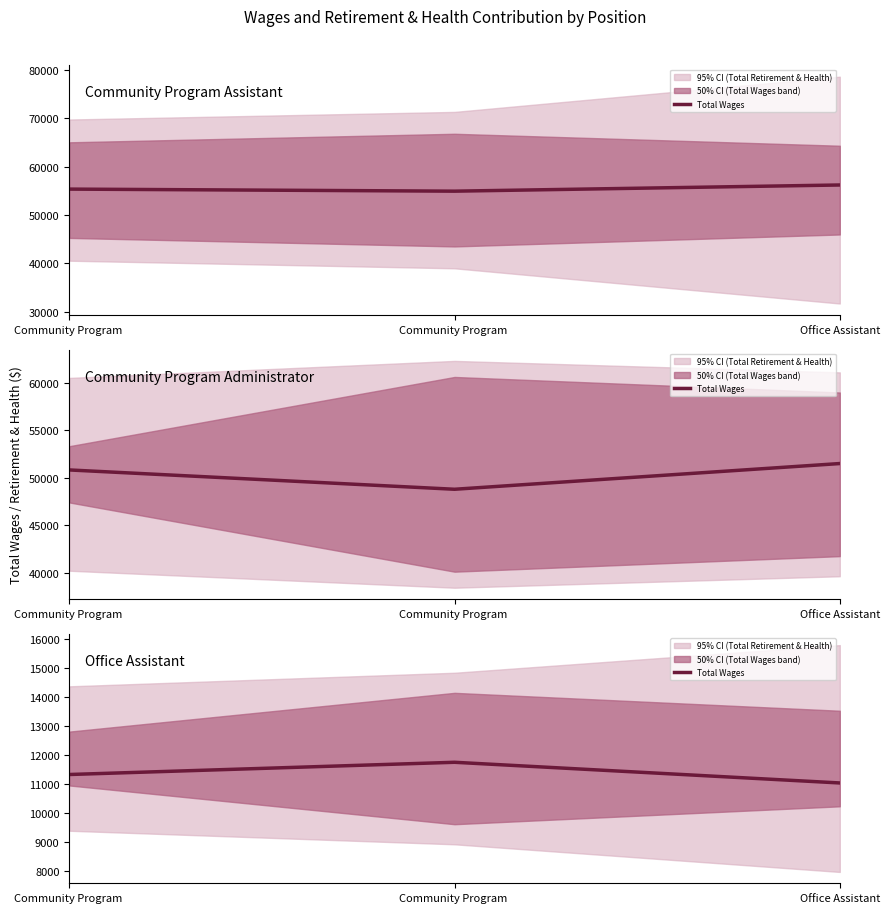

What is the label of the 2nd point from the left?

Community Program 